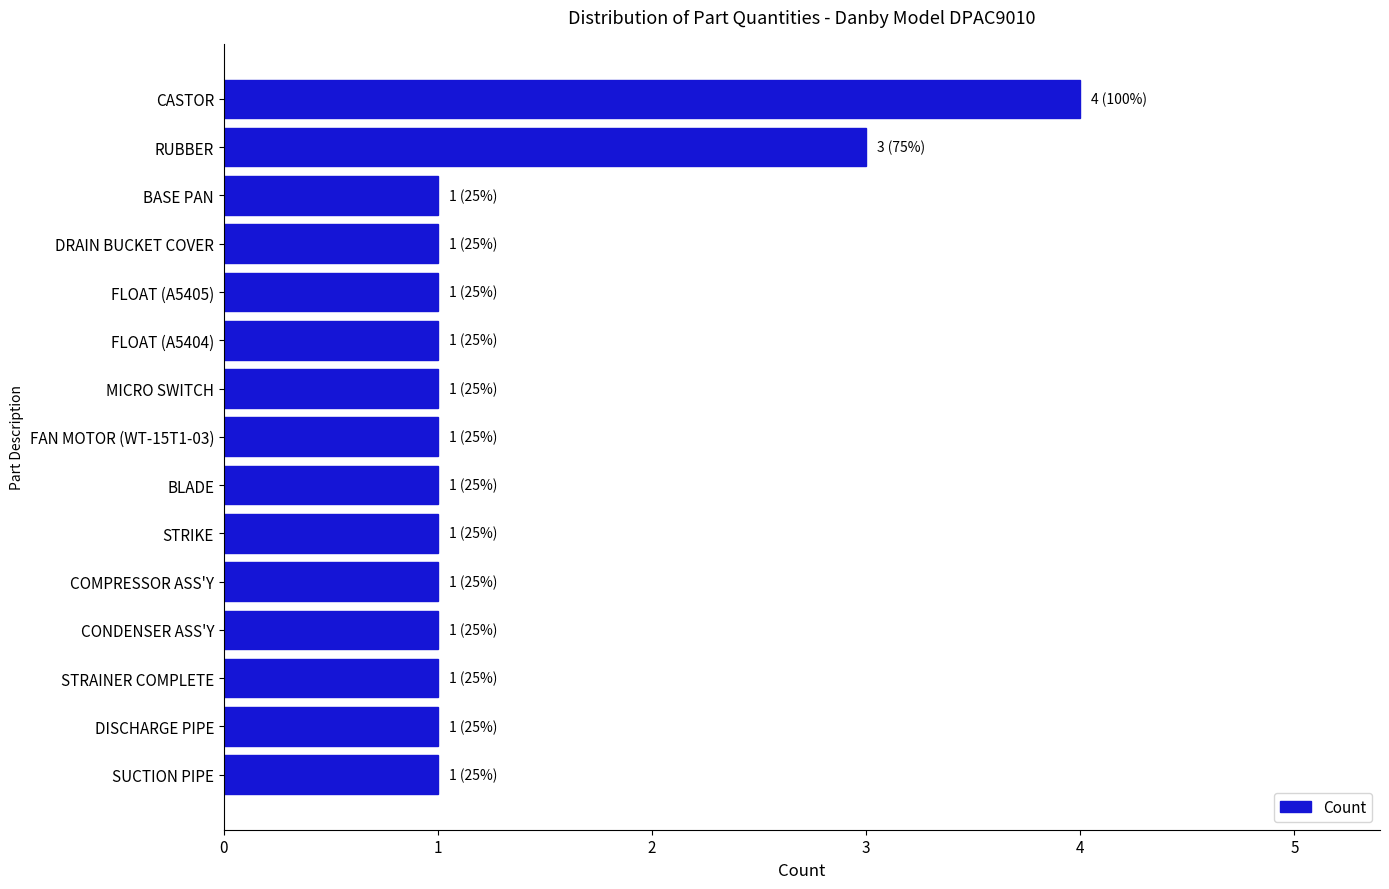

How many categories are shown in the chart?

15